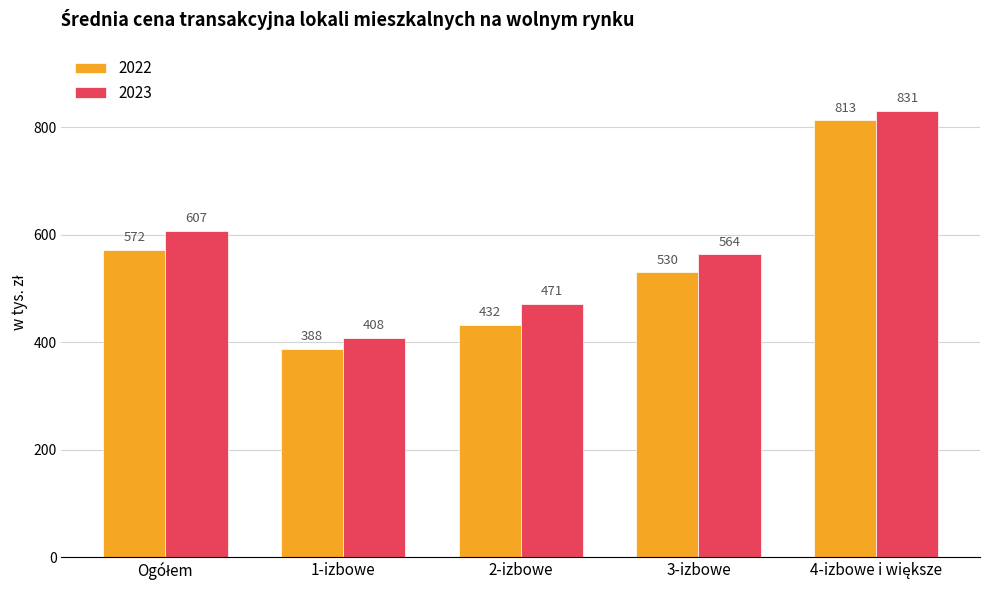

Reading left to right, transcribe all the data shown in this chart.

2022: 572	388	432	530	813
2023: 607	408	471	564	831